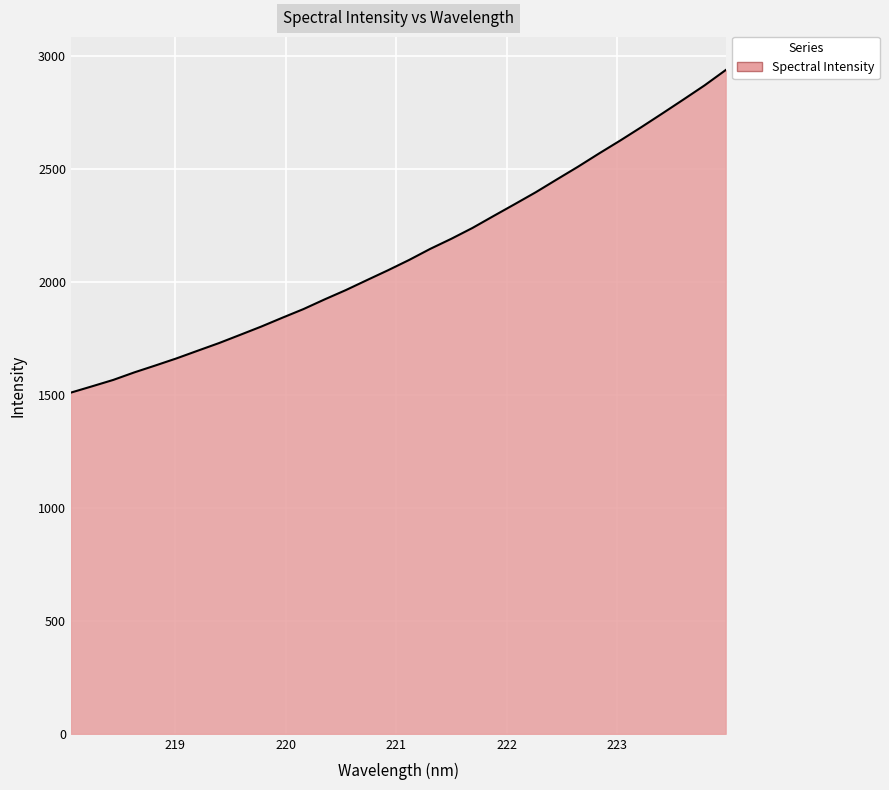

True or false: there are more than 1 points higher than both neighbors.

False